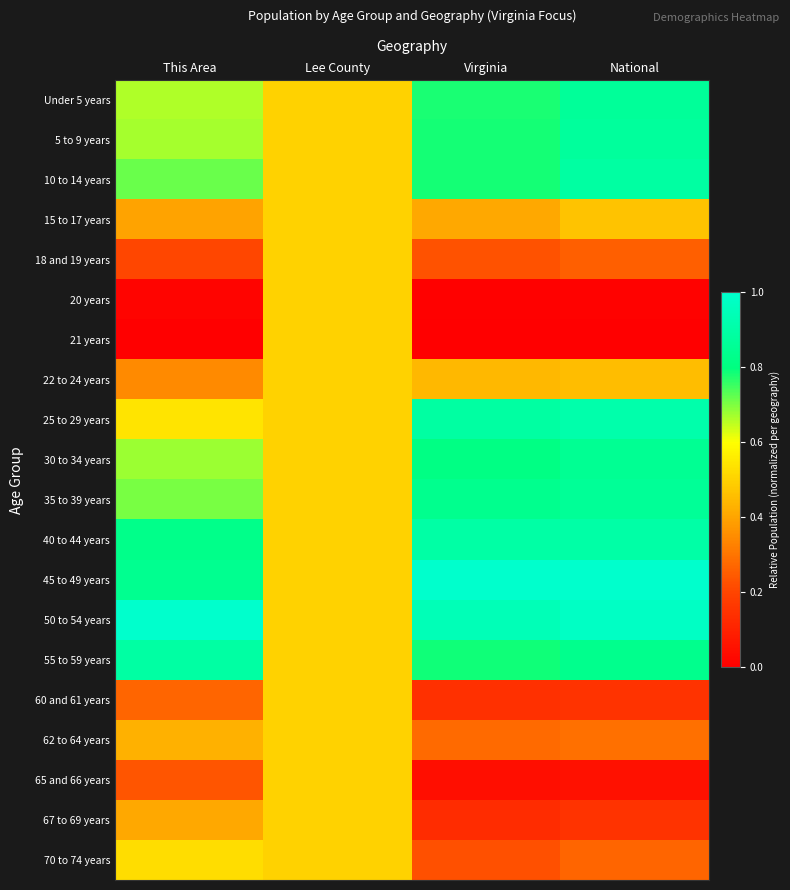

Which series has the largest total across all categories?

50 to 54 years